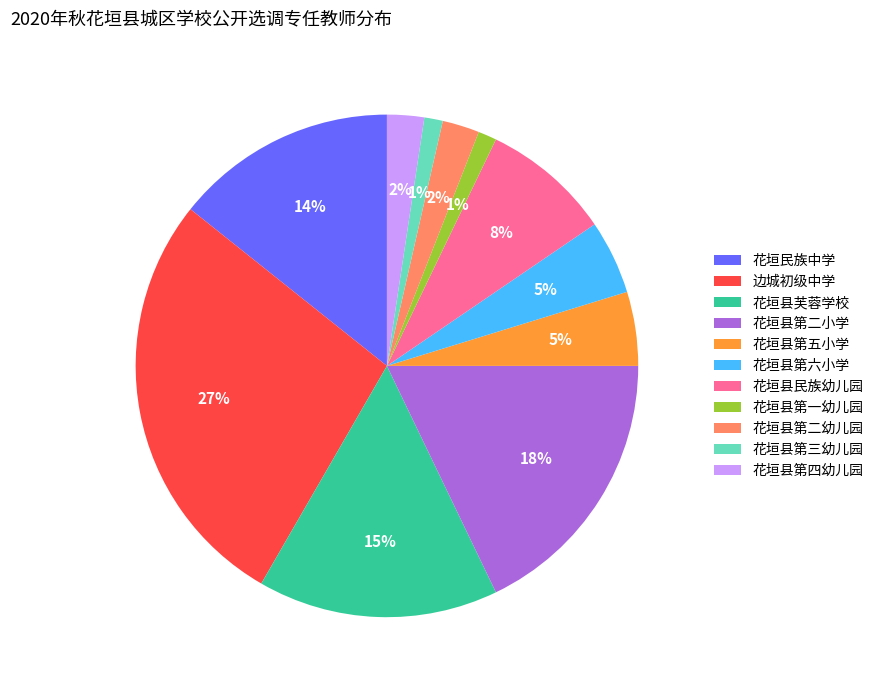

Which slice is the largest?

边城初级中学